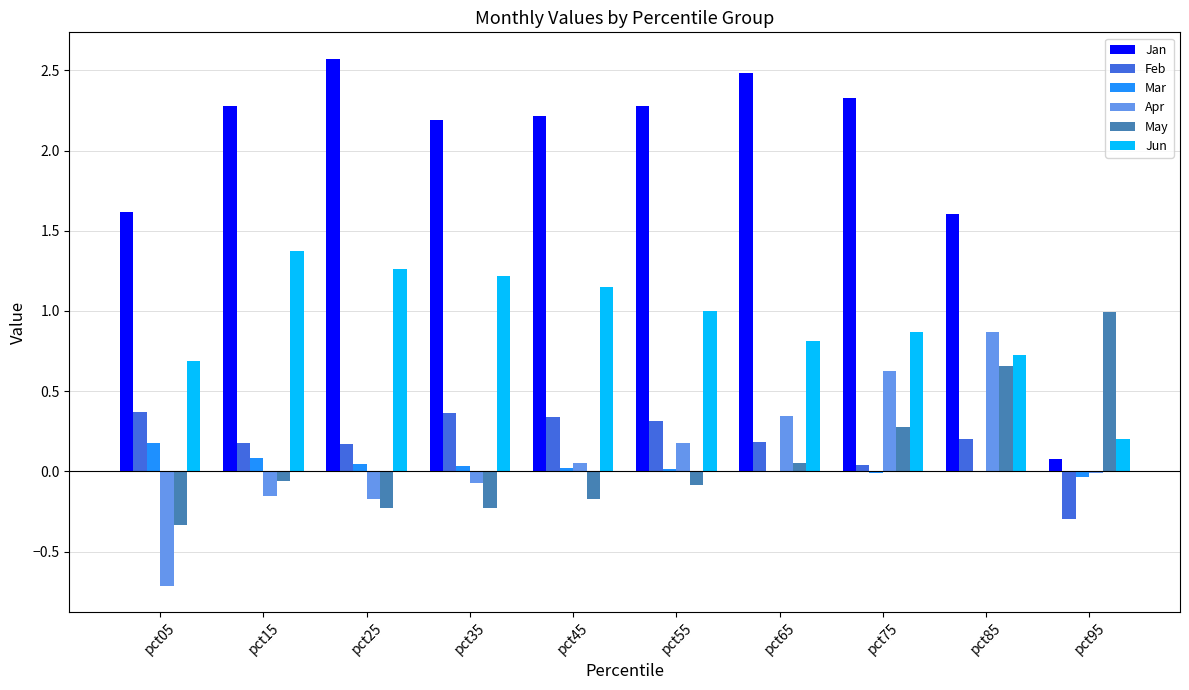

How many positive values does the May series have?

4